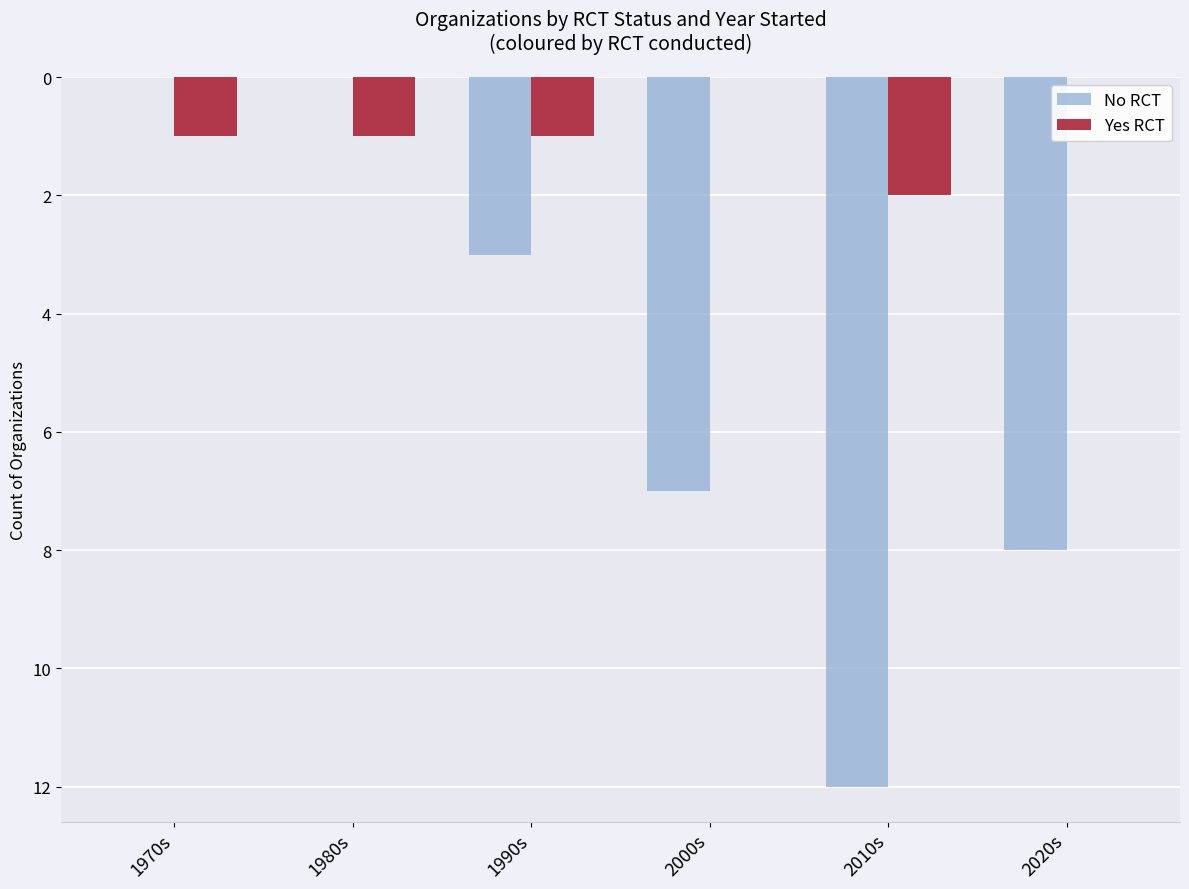

At which label is Yes RCT closest to -1?

1970s